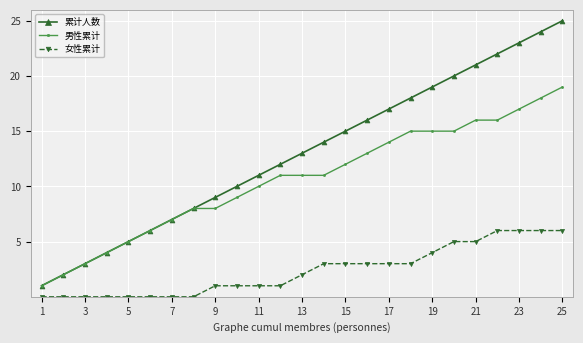

What are all the series names shown in the legend?

累计人数, 男性累计, 女性累计